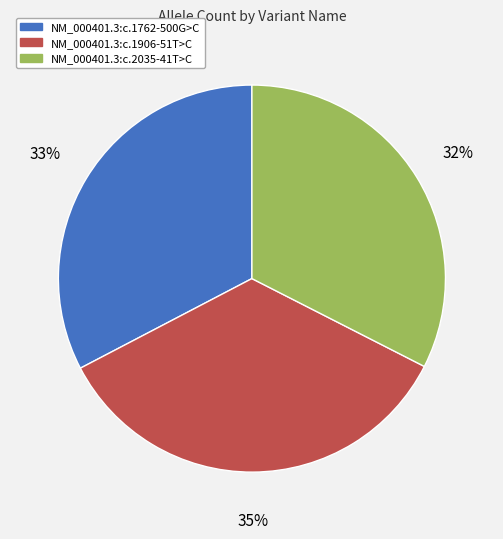

To the nearest percent, what is the average slice percentage?

33%